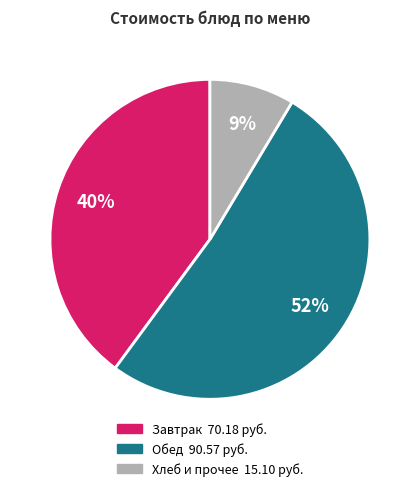

Does any single category account for the majority?

Yes